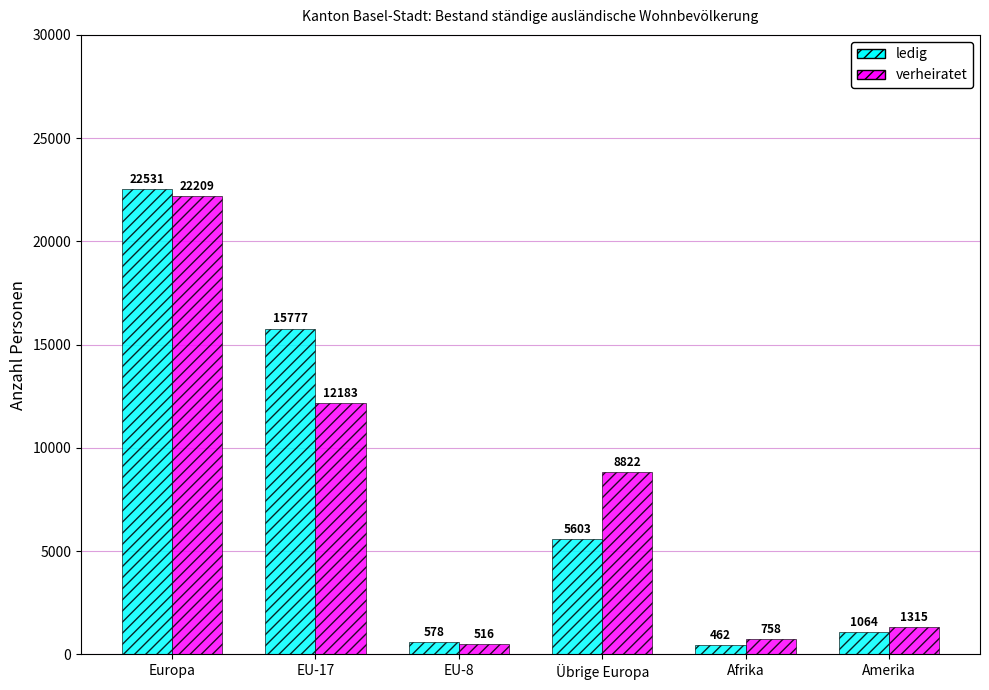

What position from the right is Afrika?

2